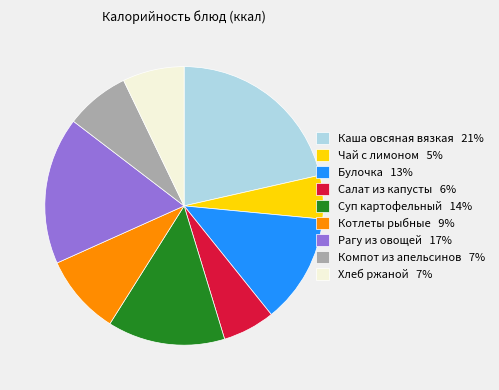

Between Чай с лимоном 5% and Рагу из овощей 17%, which is larger?

Рагу из овощей 17%